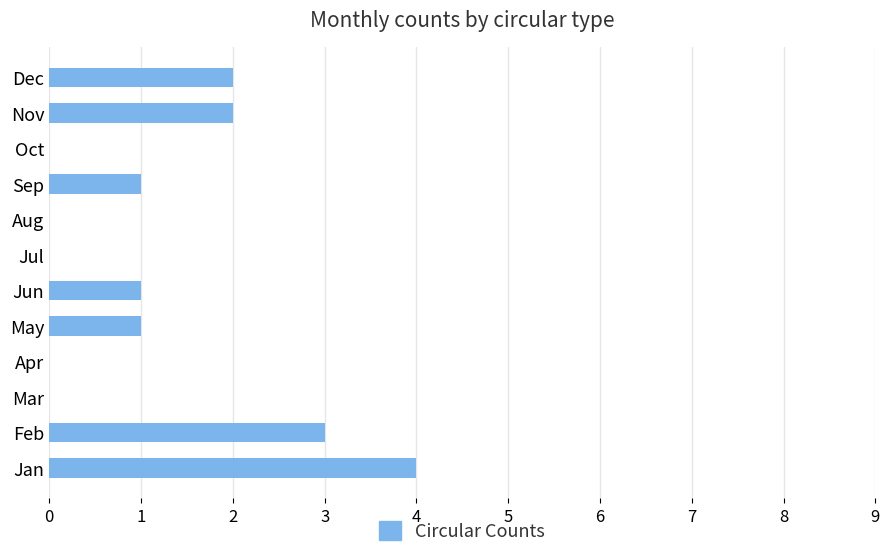

Is it true that the value at Aug is 1?

False